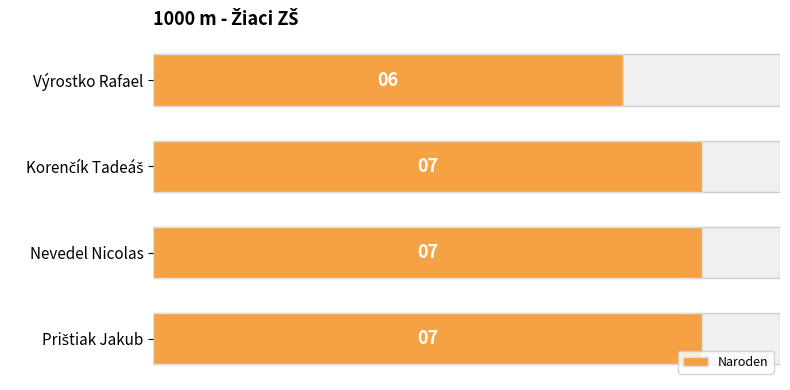

Rank the categories by value from lowest to highest.

Výrostko Rafael, Korenčík Tadeáš, Nevedel Nicolas, Prištiak Jakub